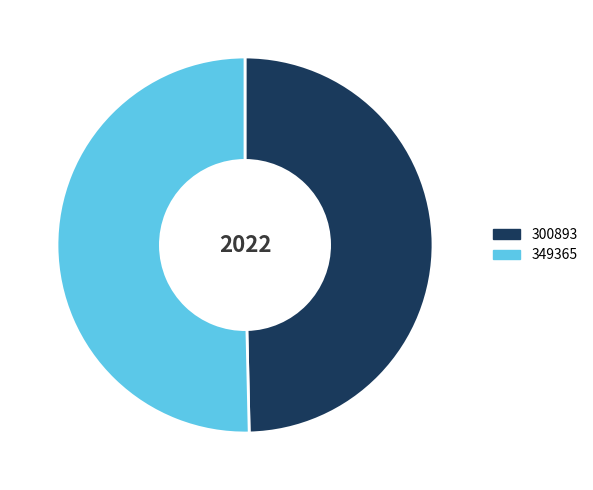

Approximately how many times larger is the value at 349365 compared to 300893?

1.0